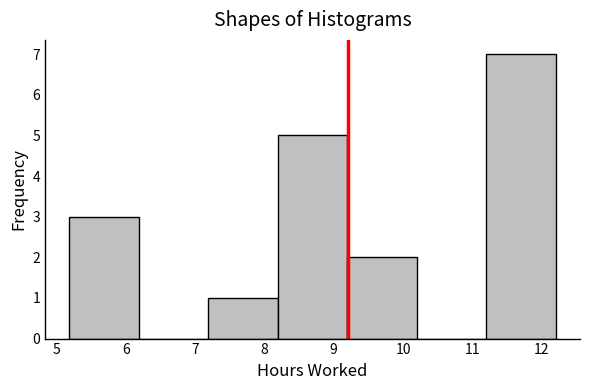

How tall is the bar that spans 8.2 to 9.2 on the x-axis? Neither the bar edges nor the heights are printed on the chart, so give them approximately, as read against the axes.

5